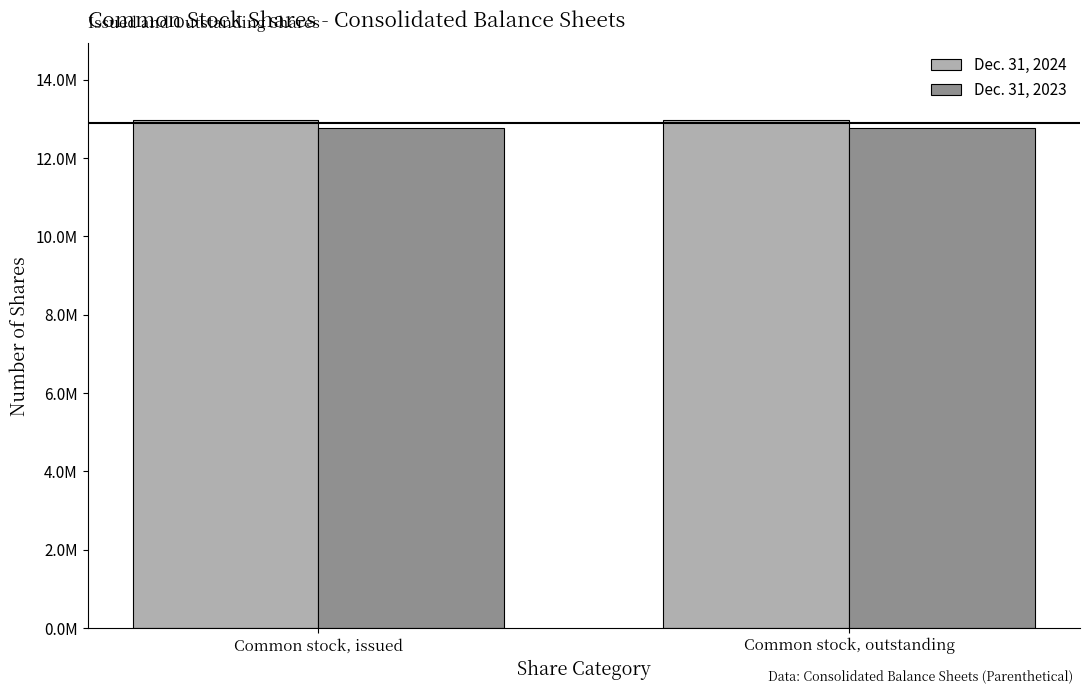

What is the average value of the Dec. 31, 2024 series?

12978741